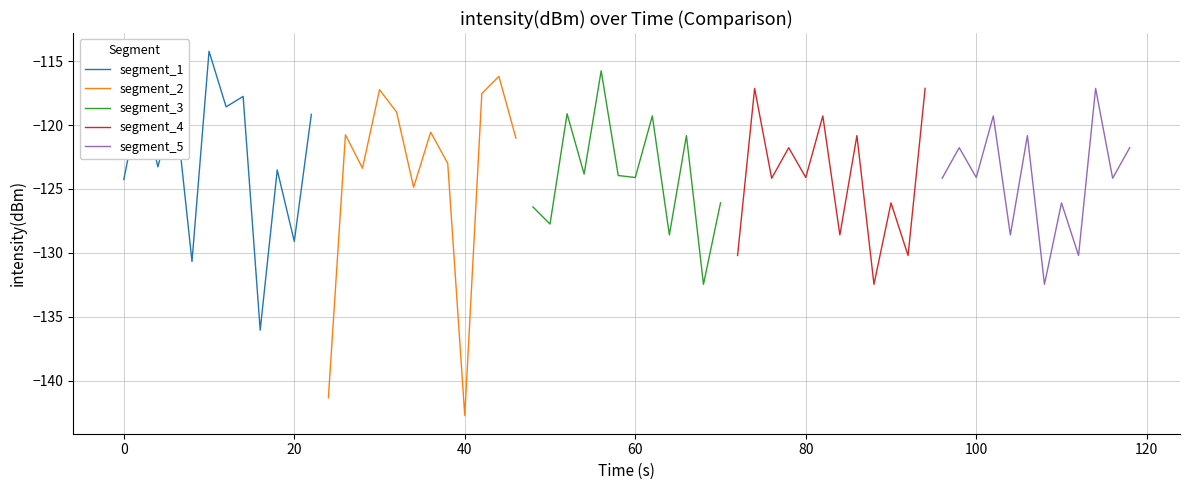

True or false: segment_2 has a value of -89.5 at −20.

False